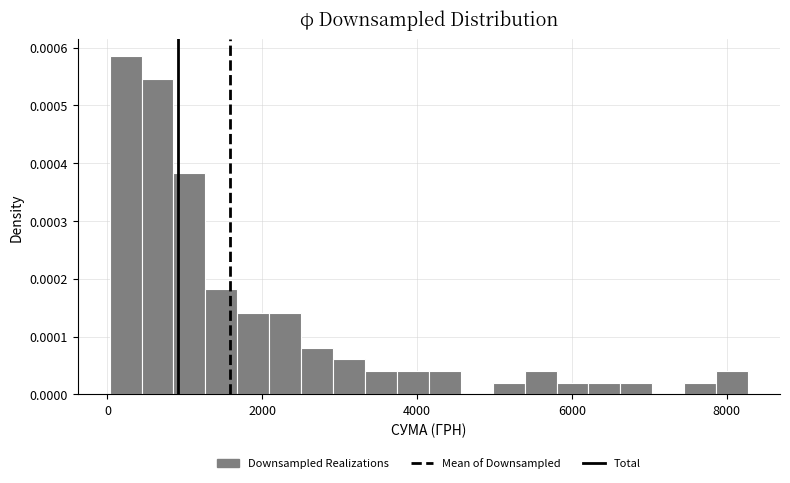

Around what value on the x-axis is the tallest bar? Give the approximate position of its centre, as read against the axis.

200